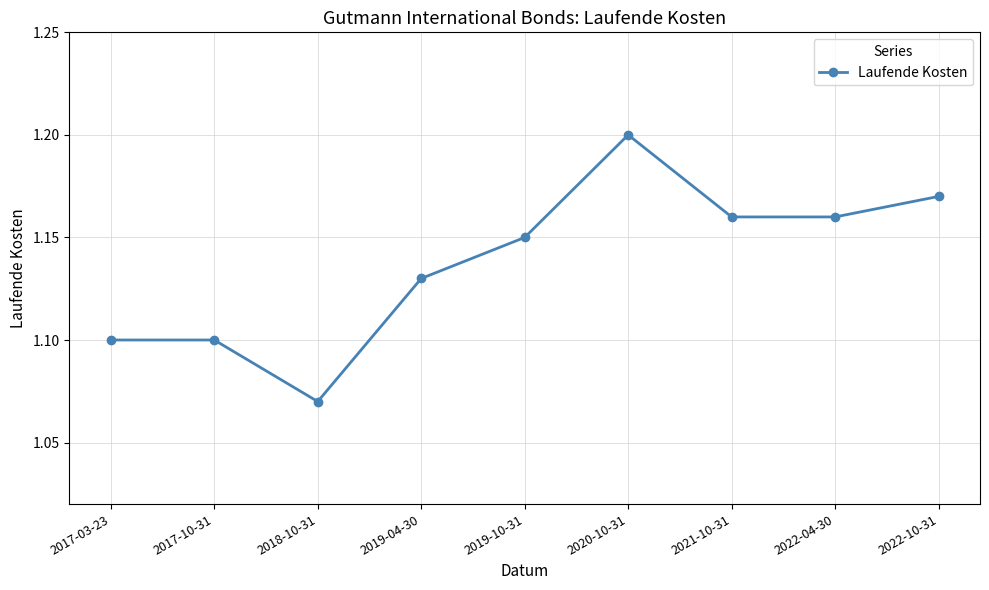

The chart shows a value of 1.9 at 2019-04-30. True or false?

False